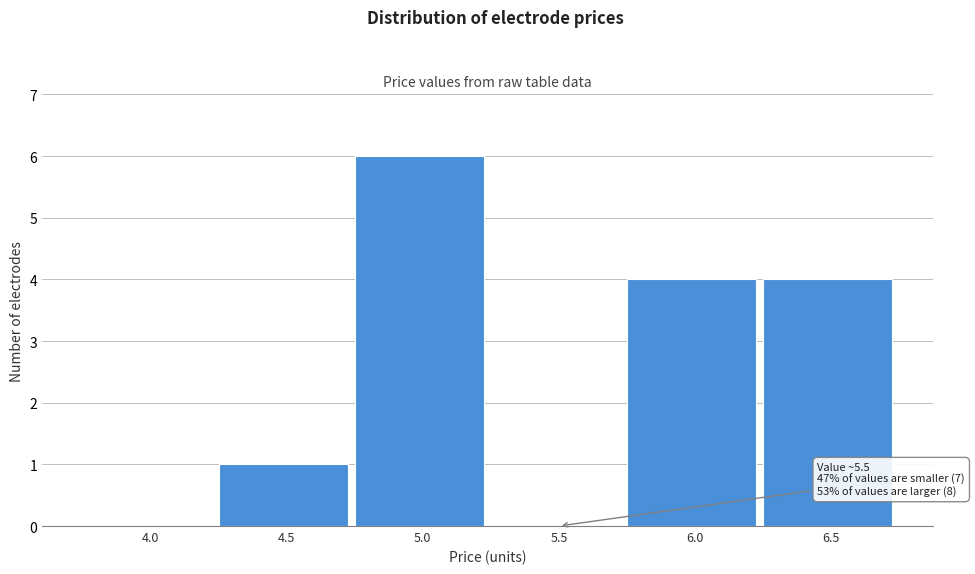

Reading left to right, list all the values displayed in this chart.

4.0=0	4.5=1	5.0=6	5.5=0	6.0=4	6.5=4